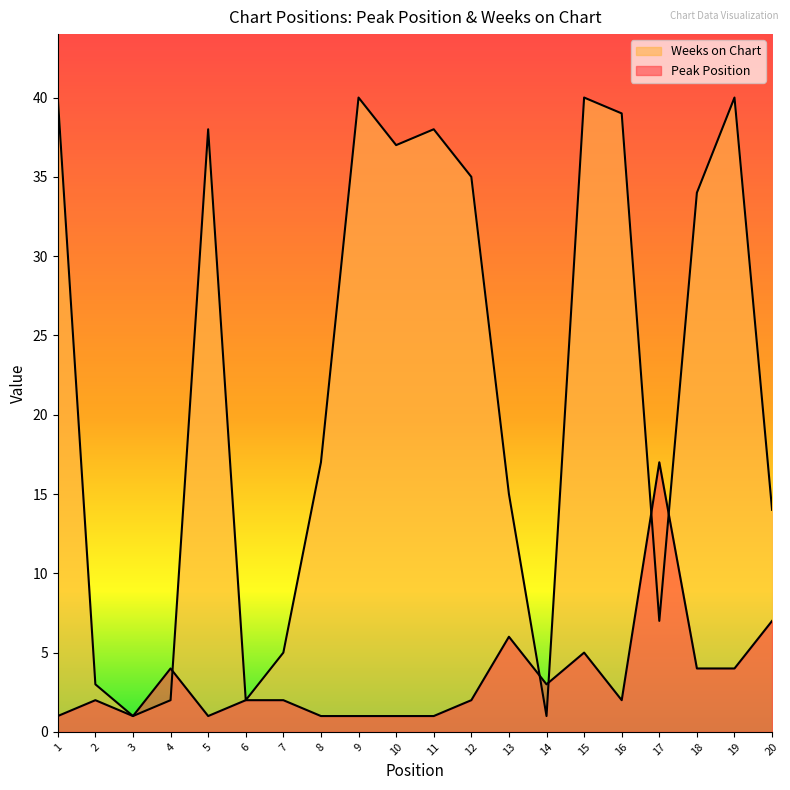

Where is the first local minimum for Peak Position?

3